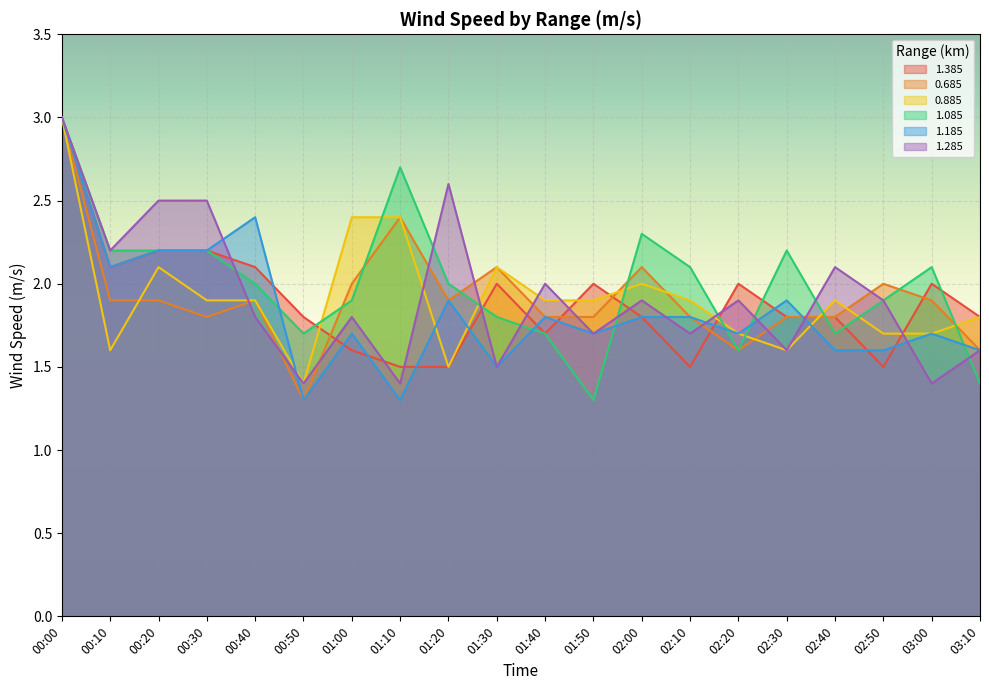

Reading left to right, list all the values displayed in this chart.

1.385: 3.0	2.1	2.2	2.2	2.1	1.8	1.6	1.5	1.5	2.0	1.7	2.0	1.8	1.5	2.0	1.8	1.8	1.5	2.0	1.8
0.685: 3.0	1.9	1.9	1.8	1.9	1.3	2.0	2.4	1.9	2.1	1.8	1.8	2.1	1.8	1.6	1.8	1.8	2.0	1.9	1.6
0.885: 3.0	1.6	2.1	1.9	1.9	1.4	2.4	2.4	1.5	2.1	1.9	1.9	2.0	1.9	1.7	1.6	1.9	1.7	1.7	1.8
1.085: 3.0	2.2	2.2	2.2	2.0	1.7	1.9	2.7	2.0	1.8	1.7	1.3	2.3	2.1	1.6	2.2	1.7	1.9	2.1	1.4
1.185: 3.0	2.1	2.2	2.2	2.4	1.3	1.7	1.3	1.9	1.5	1.8	1.7	1.8	1.8	1.7	1.9	1.6	1.6	1.7	1.6
1.285: 3.0	2.2	2.5	2.5	1.8	1.4	1.8	1.4	2.6	1.5	2.0	1.7	1.9	1.7	1.9	1.6	2.1	1.9	1.4	1.6